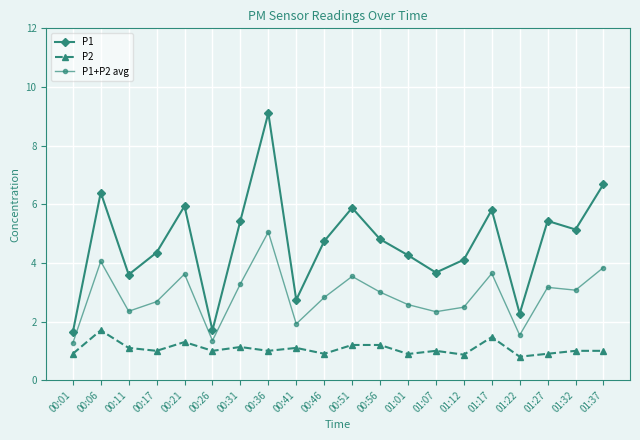

Which series has the largest total across all categories?

P1